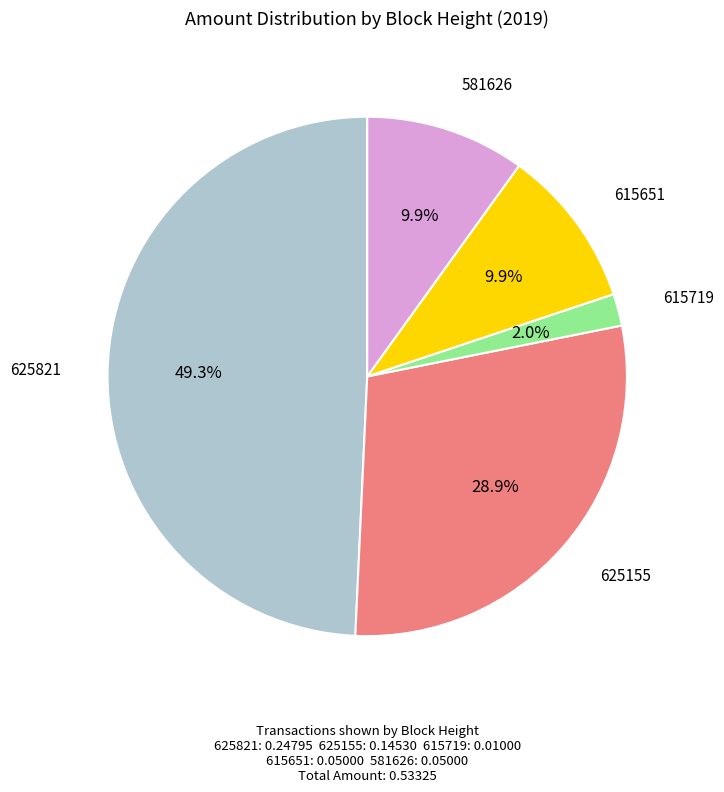

How many segments does this pie chart have?

5